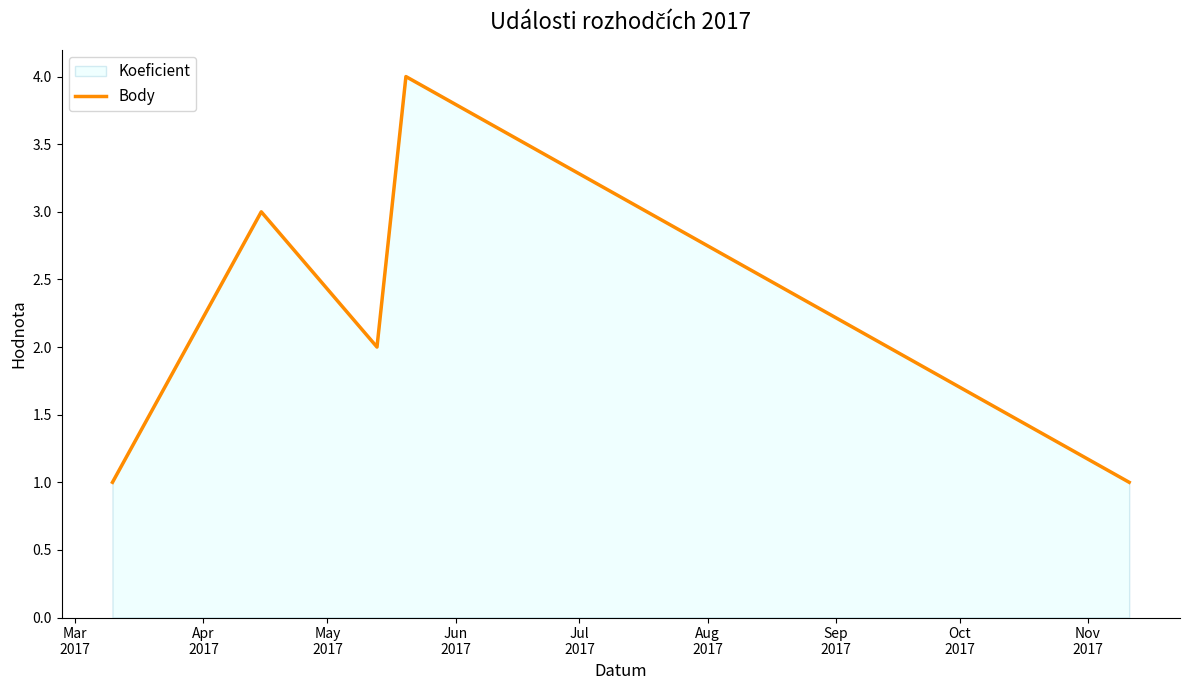

How many interior local peaks (higher than both neighbors) does the data have?

2